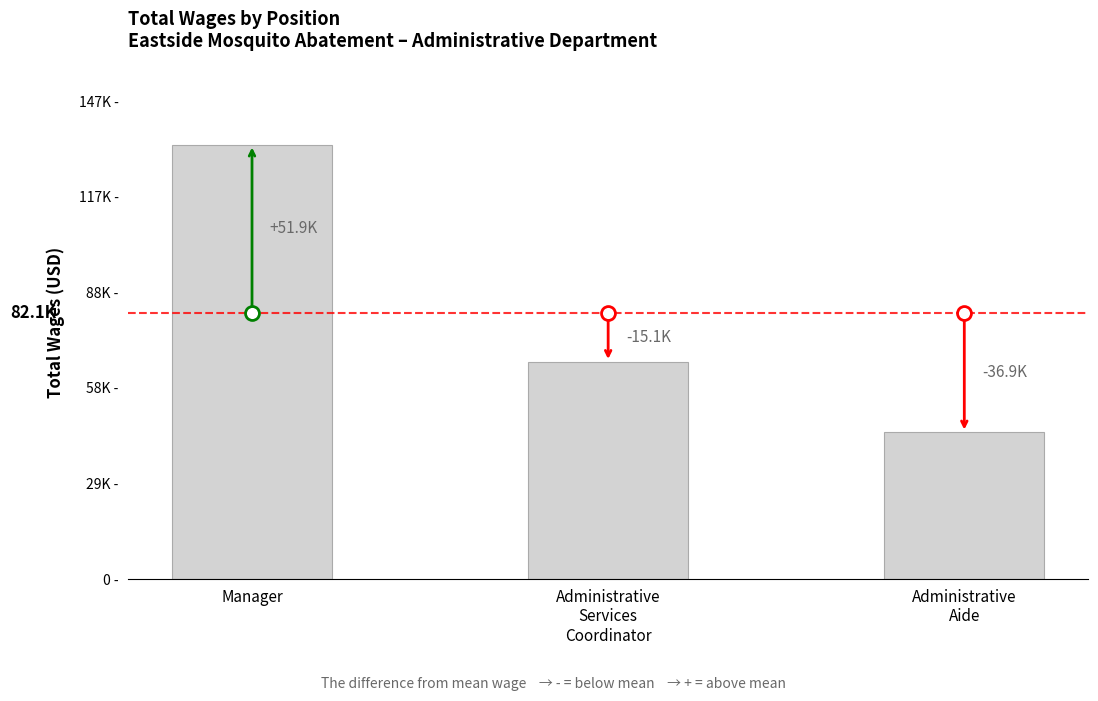

The value at Manager is 215789. True or false?

False